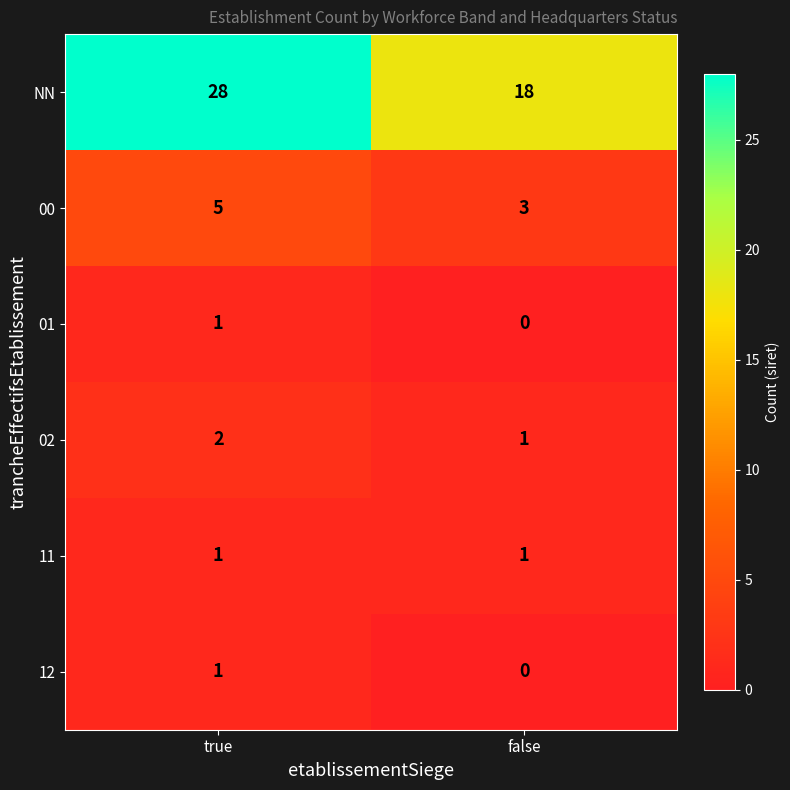

Which series has the largest total across all categories?

NN